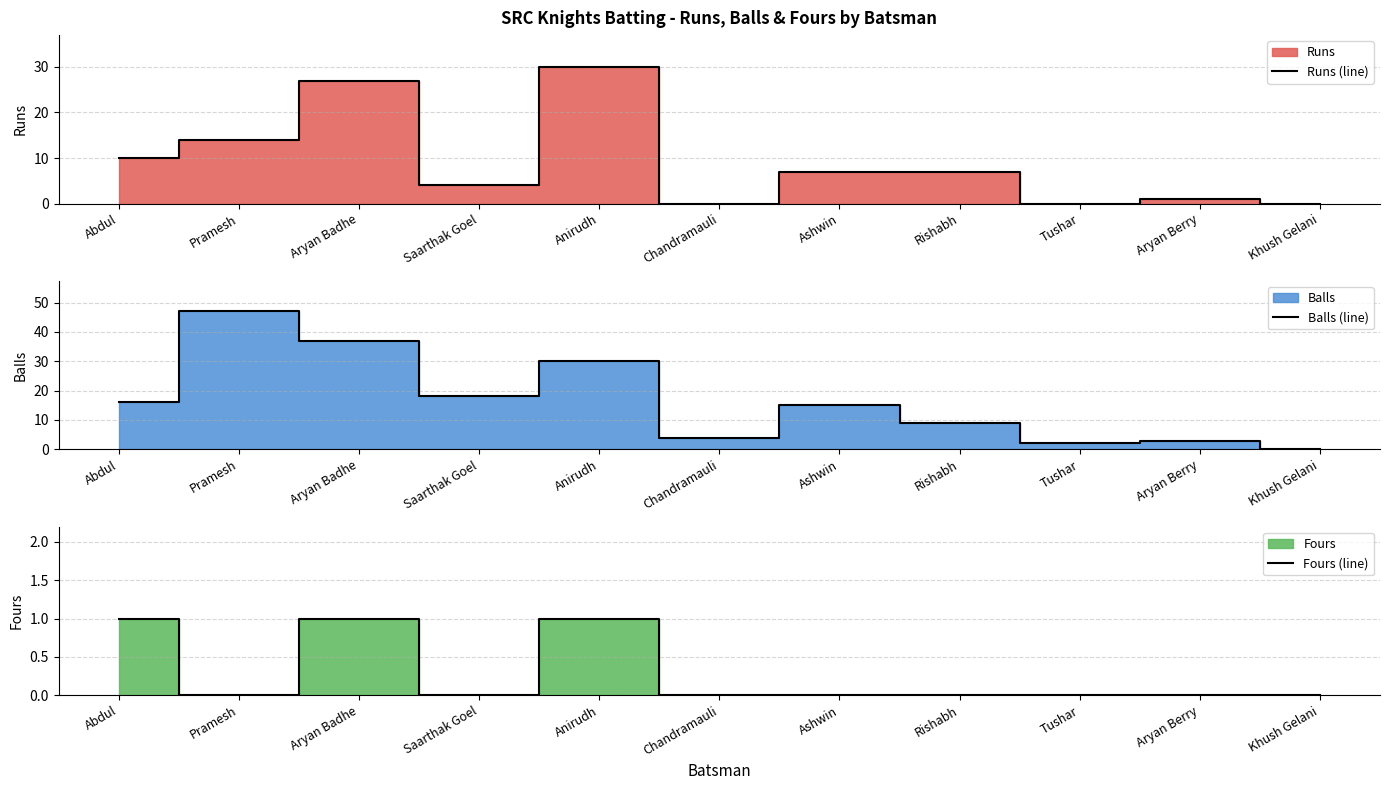

True or false: Fours line has a value of 0 at Chandramauli.

False